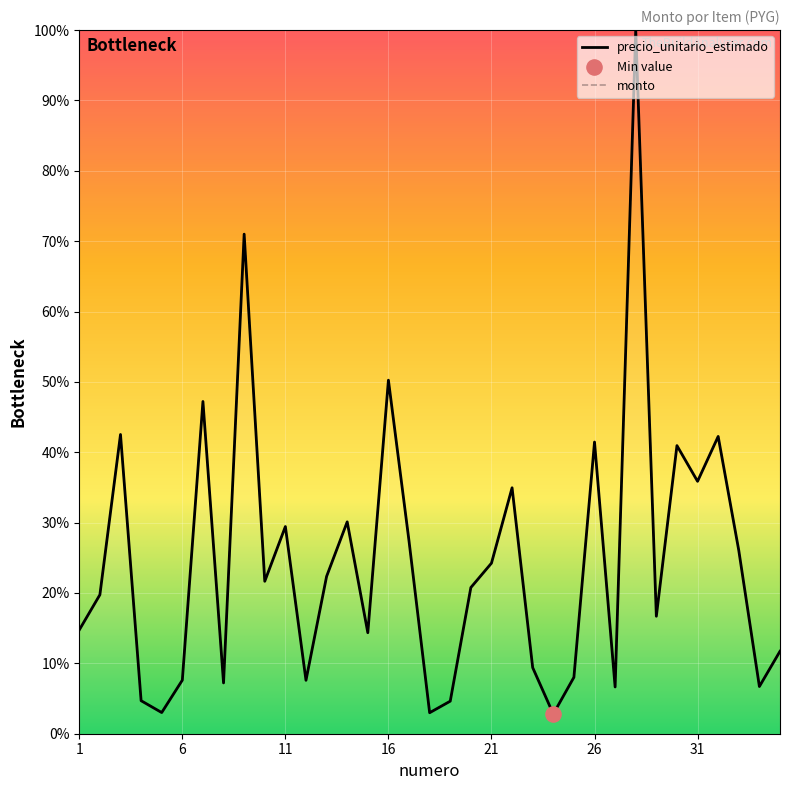

Which series has the largest total across all categories?

precio_unitario_estimado